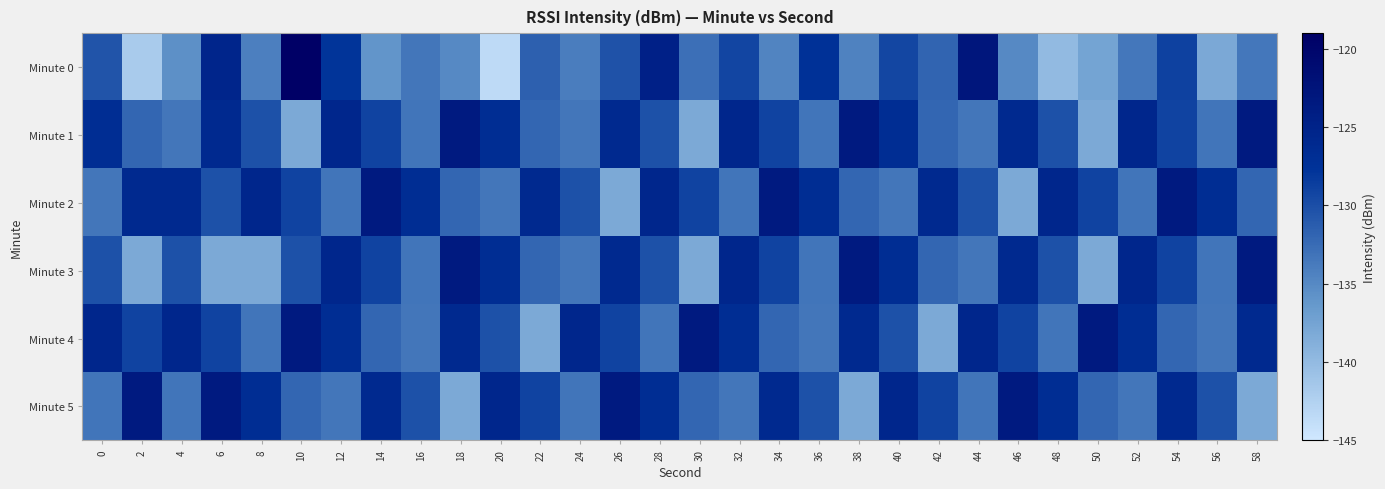

Which series has the largest range (max minus min)?

Minute 0